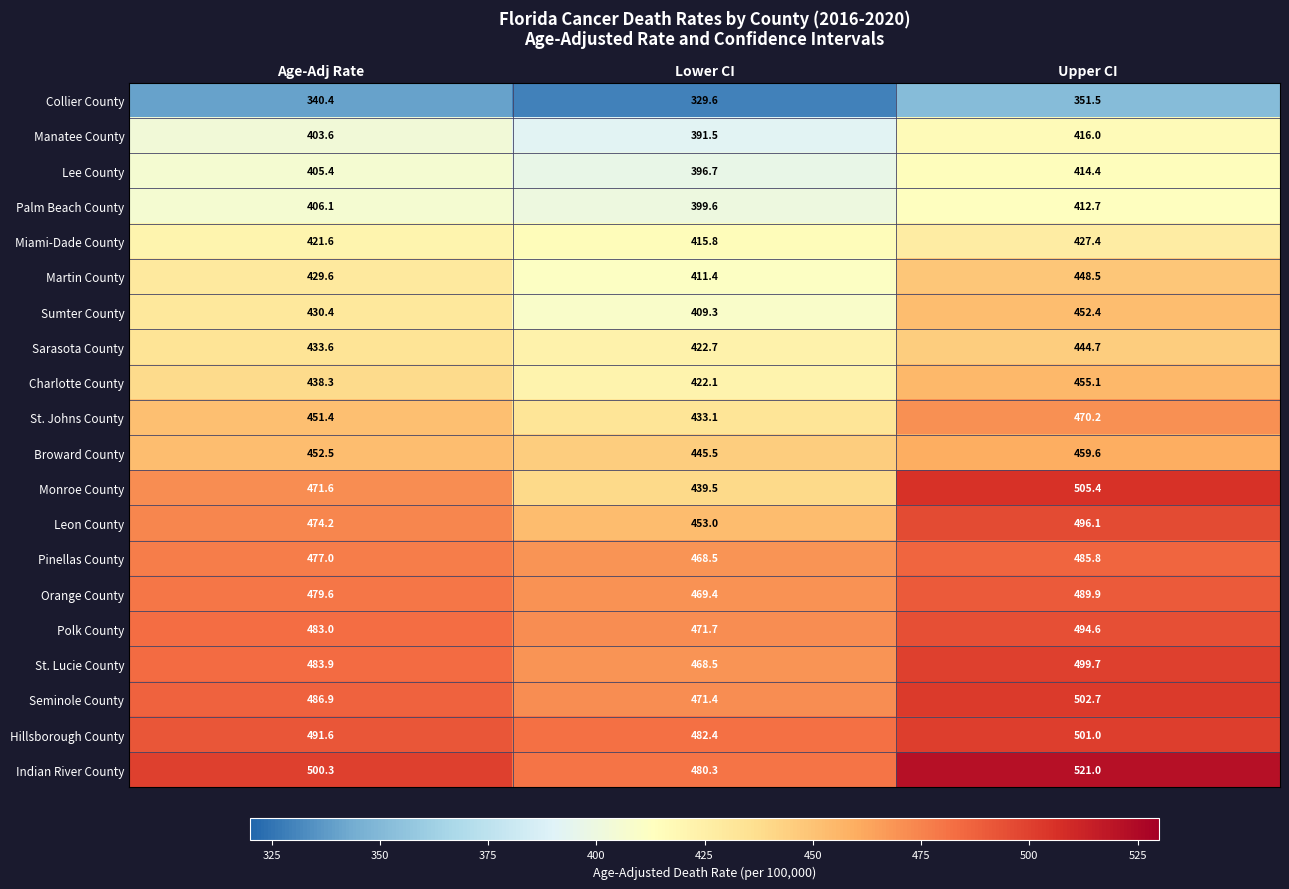

At which category is the sum across all series the highest?

Upper CI